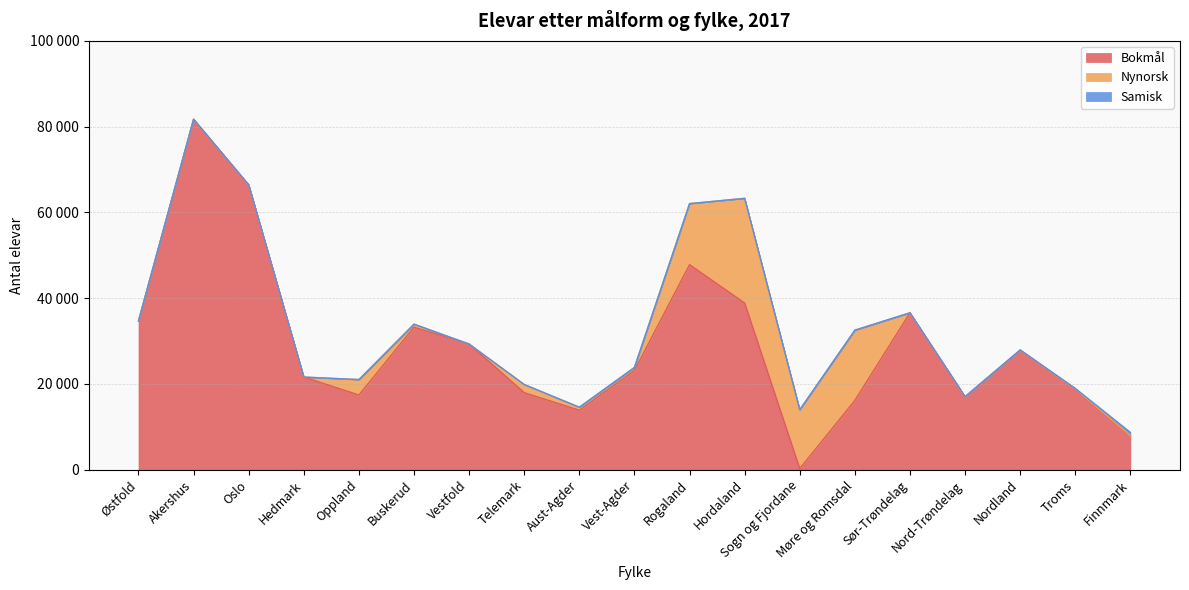

What is the spread (max minus min) of values at Telemark?

17984